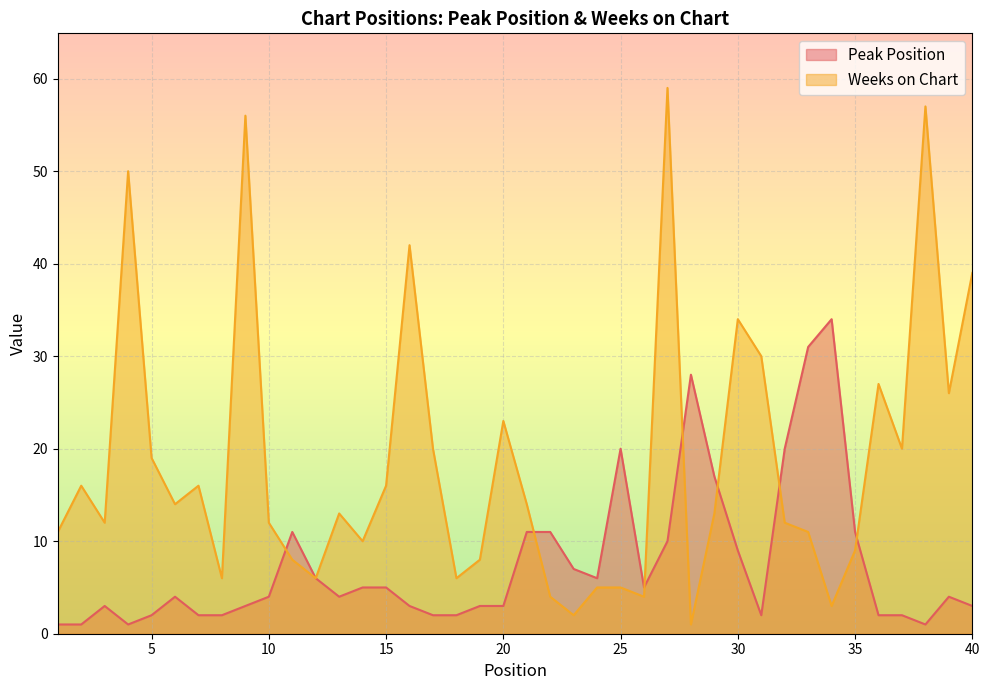

What is the difference between the highest and lowest values at 21?

3